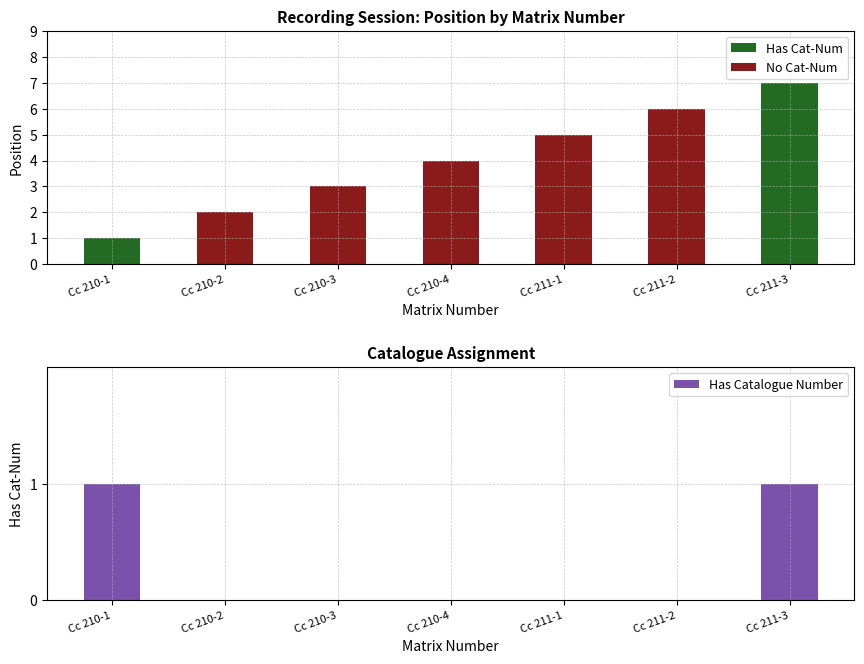

How many data points are above 0?

2